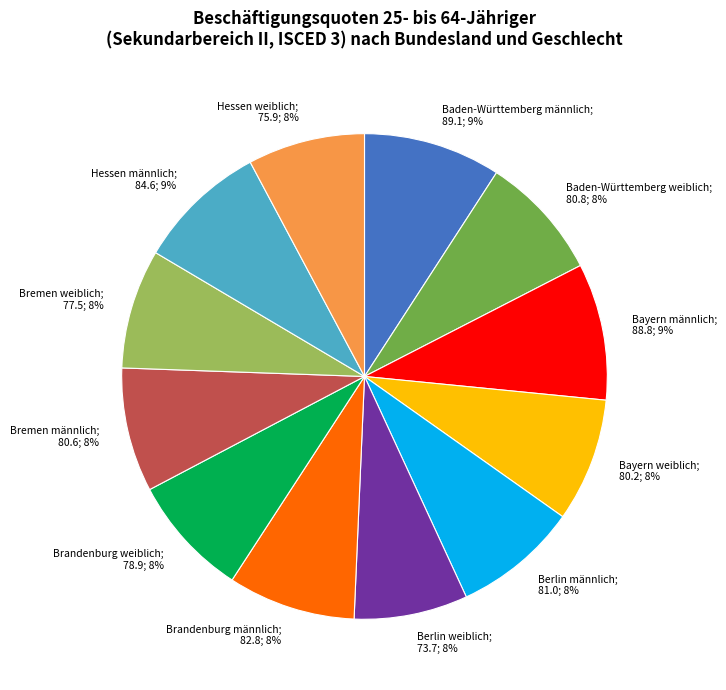

How many segments does this pie chart have?

12